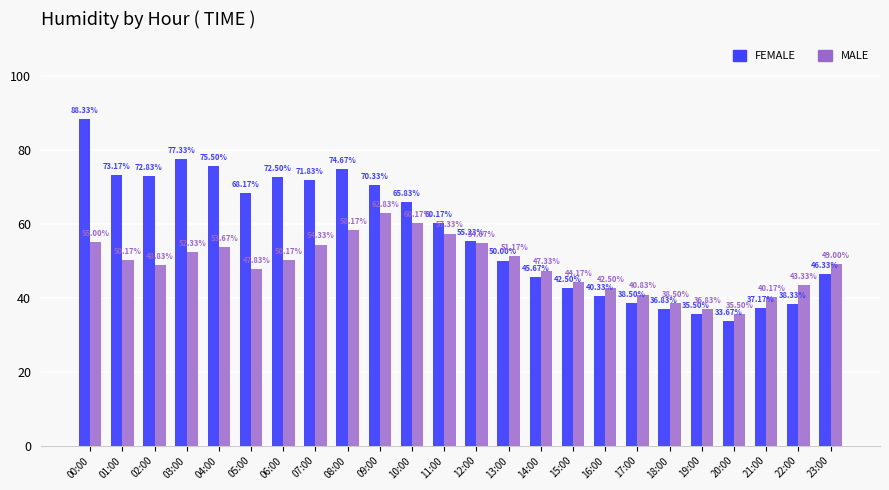

At 01:00, list the series in order from largest to smallest.

FEMALE, MALE